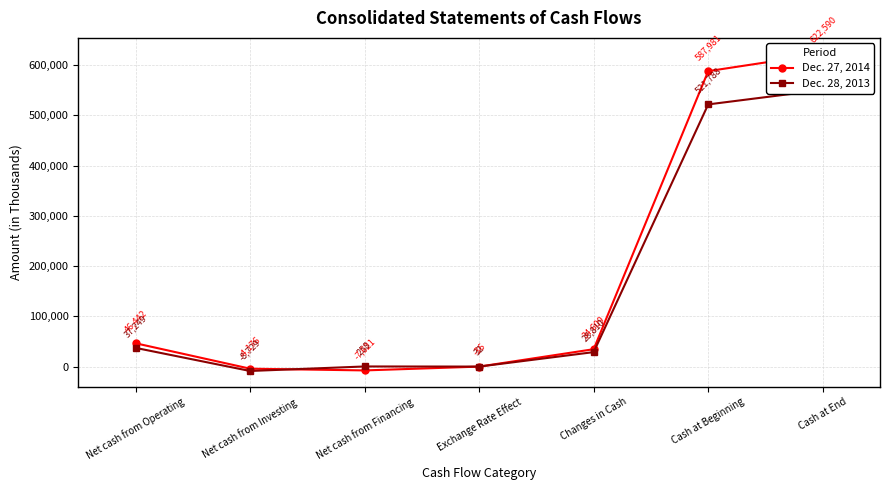

How many values in the Dec. 28, 2013 series exceed 28810?

3